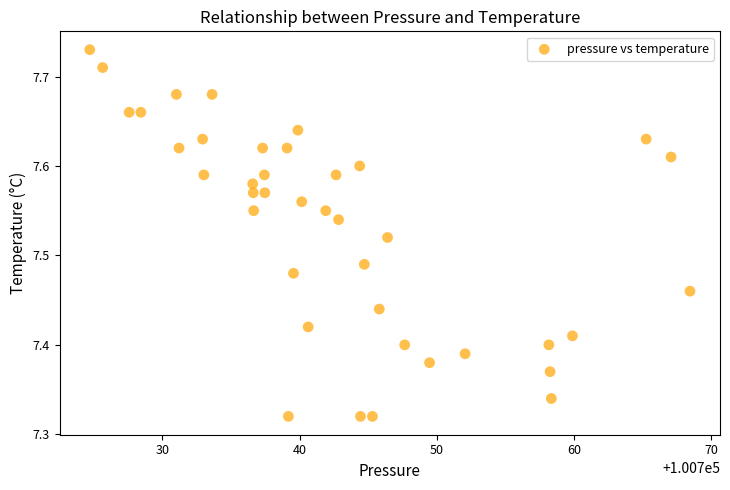

What is the range of Y values (max minus min)?

0.4